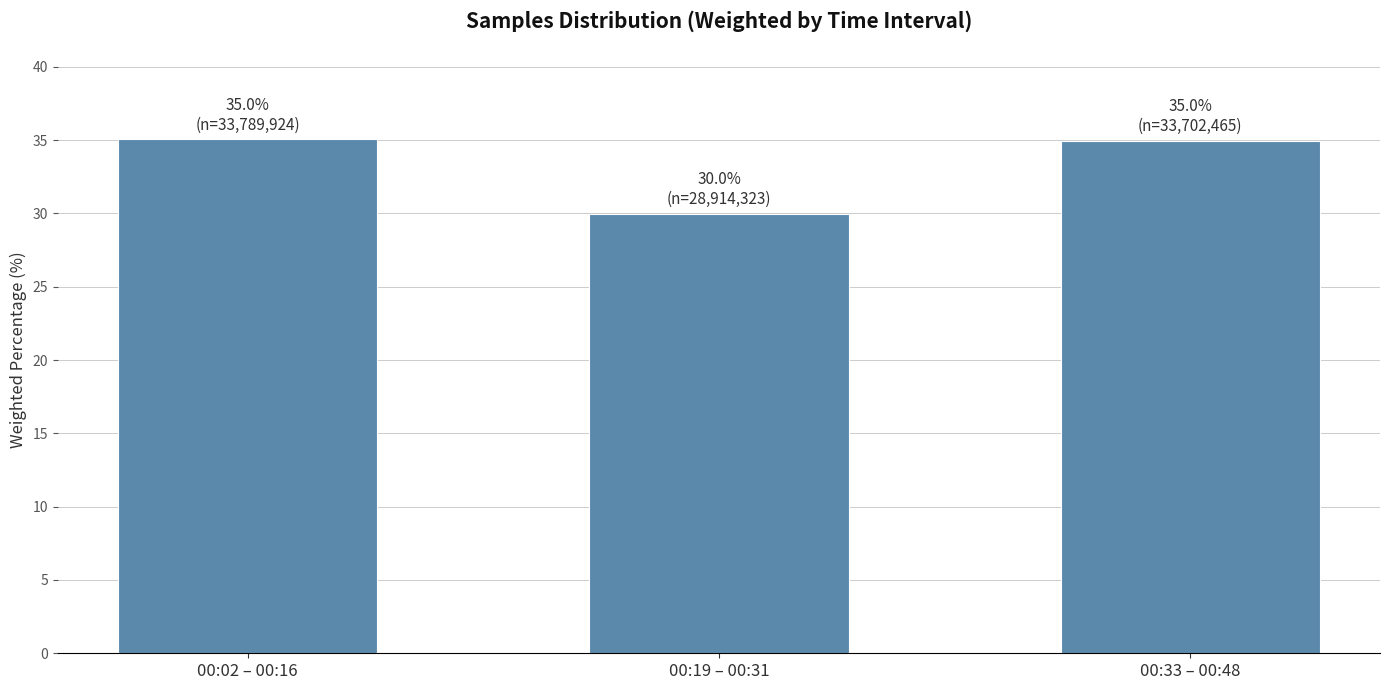

Reading left to right, what are all the values shown in this chart?

35.0	30.0	35.0